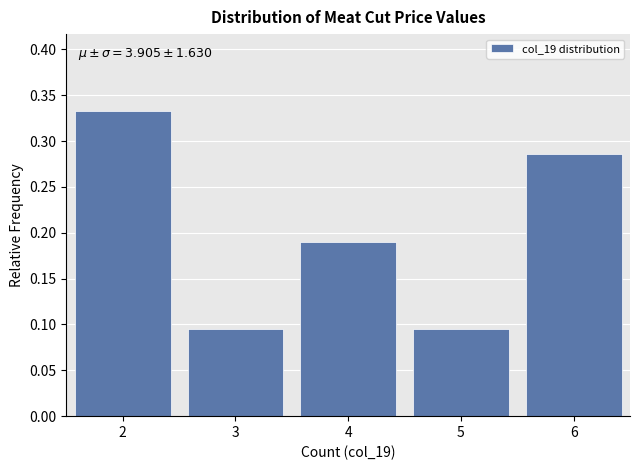

Which range on the x-axis has the tallest bar?

1.5 to 2.5